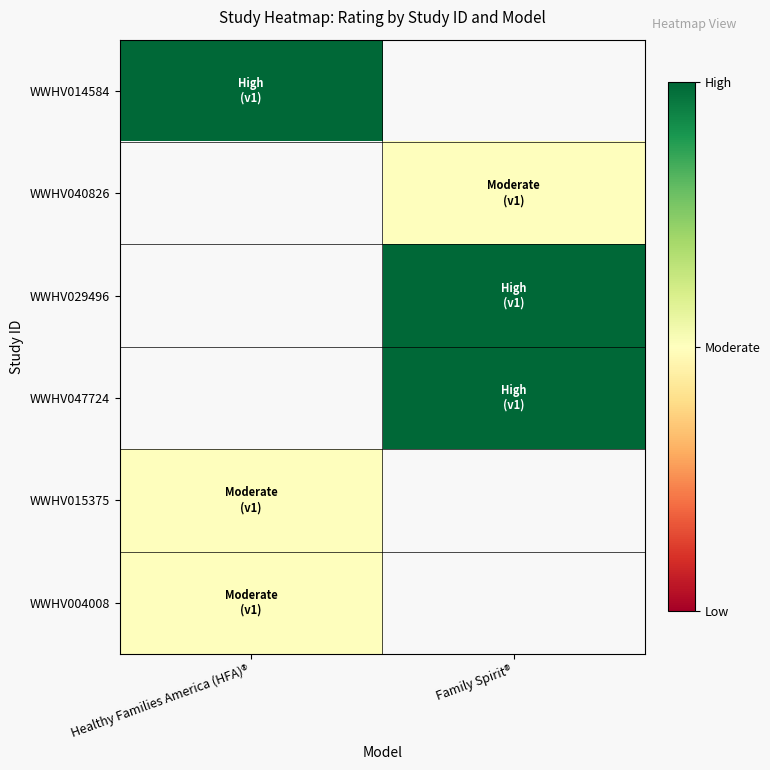

True or false: WWHV004008 has a value of 0.3 at Healthy Families America (HFA)®.

False